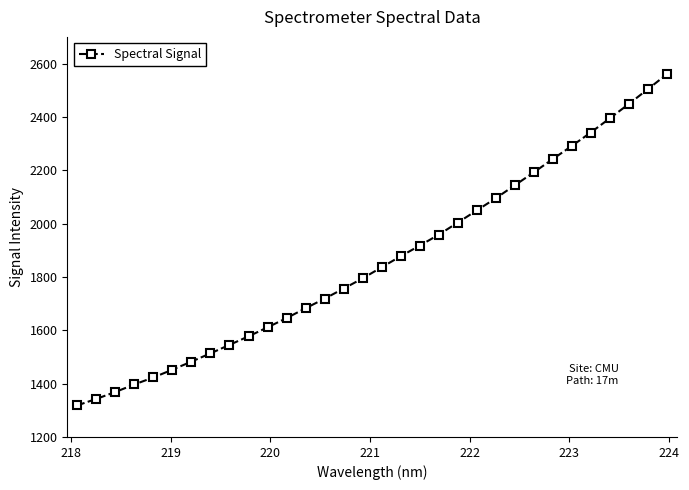

What is the sum of all values?

59480.9